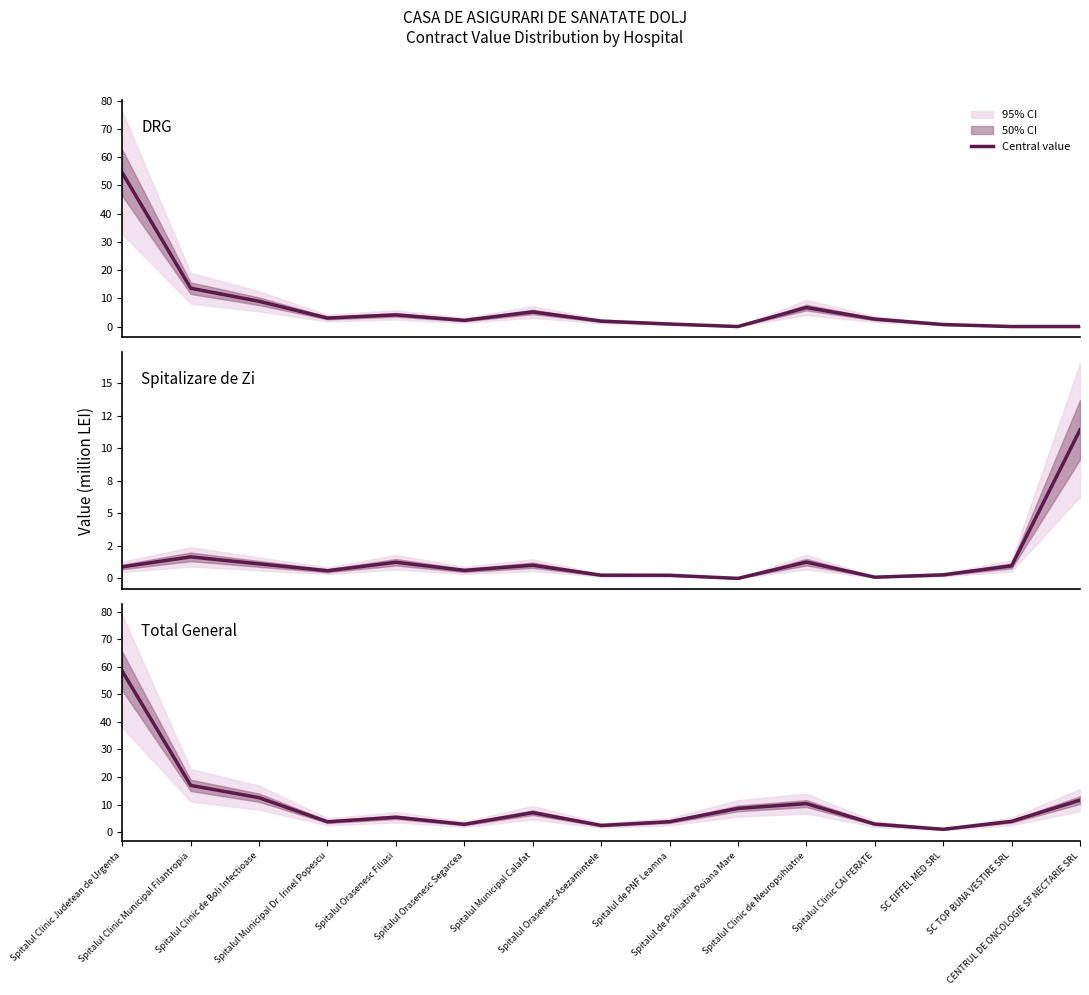

At which label is DRG closest to 27?

Spitalul Clinic Municipal Filantropia